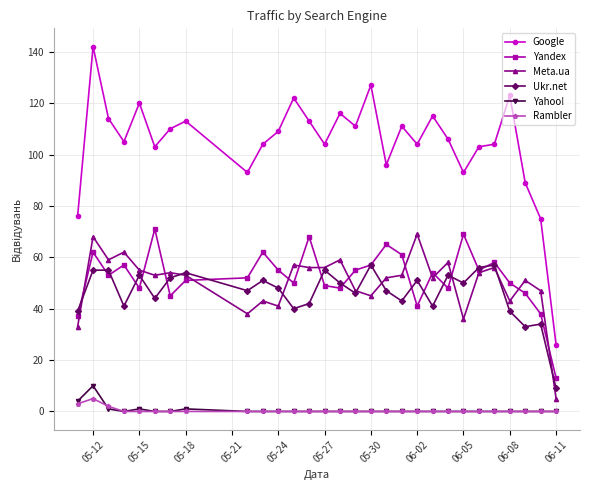

True or false: Ukr.net has more than 2 interior local peaks.

True